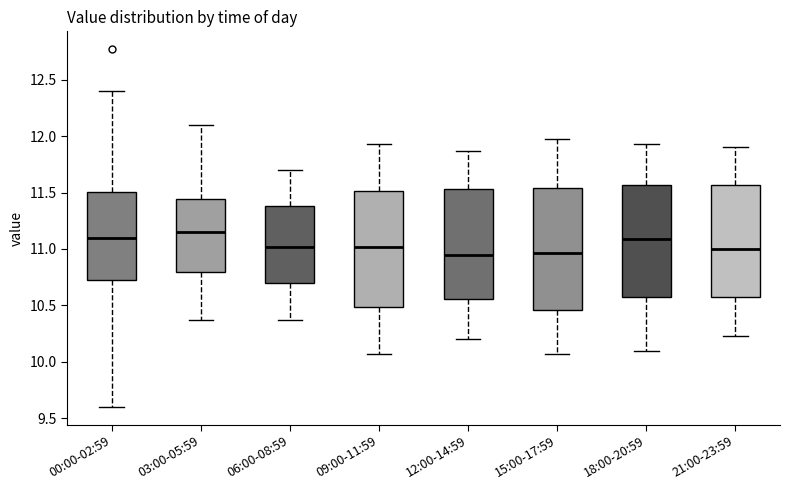

Reading left to right, read every box against the y-axis: the position of its median line, the range the box covers, and the ends of its whiskers. The values are not printed on the chart, so give them approximately, as read against the axis.

00:00-02:59: median 11.10, box 10.70 to 11.50, whiskers 9.60 to 12.40
03:00-05:59: median 11.15, box 10.80 to 11.45, whiskers 10.35 to 12.10
06:00-08:59: median 11.00, box 10.70 to 11.40, whiskers 10.35 to 11.70
09:00-11:59: median 11.00, box 10.50 to 11.50, whiskers 10.05 to 11.95
12:00-14:59: median 10.95, box 10.55 to 11.55, whiskers 10.20 to 11.85
15:00-17:59: median 10.95, box 10.45 to 11.55, whiskers 10.05 to 11.95
18:00-20:59: median 11.10, box 10.55 to 11.55, whiskers 10.10 to 11.95
21:00-23:59: median 11.00, box 10.55 to 11.55, whiskers 10.25 to 11.90